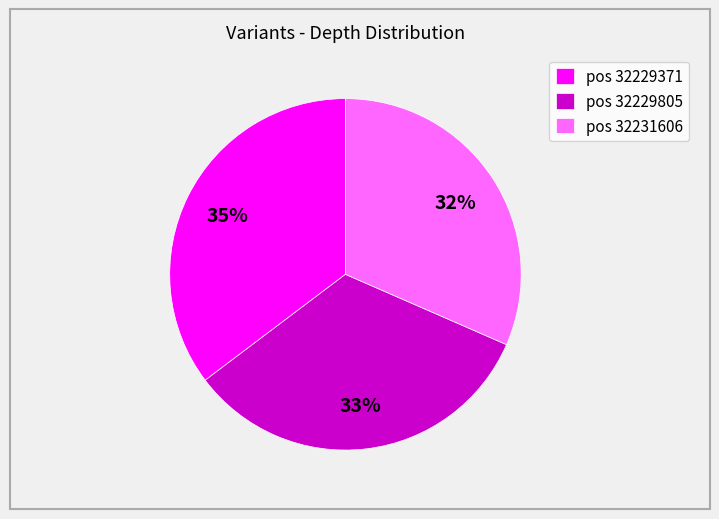

How many slices are in this pie chart?

3